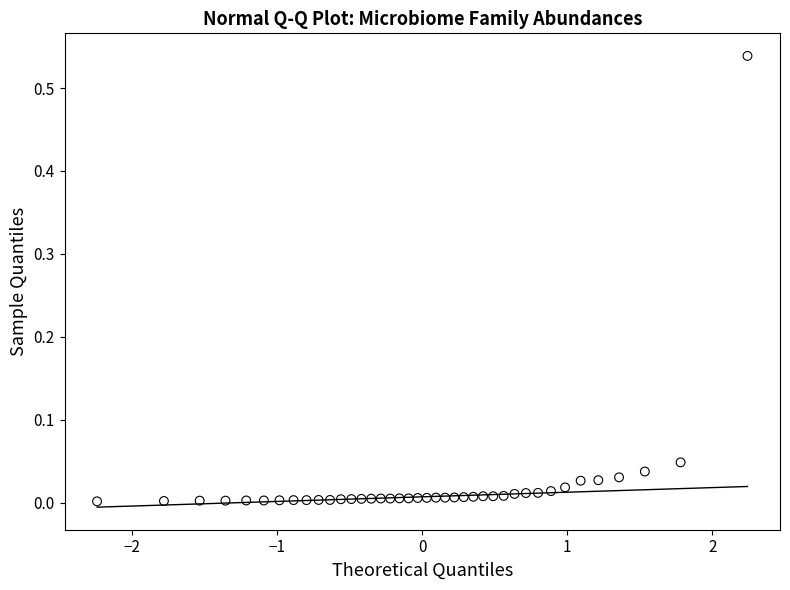

What is the range of X values (max minus min)?

4.5